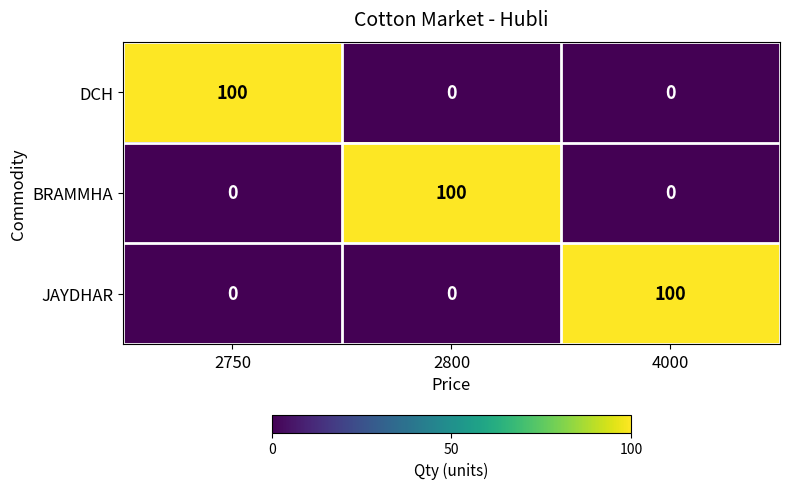

The BRAMMHA series shows 0 at 2750. True or false?

True